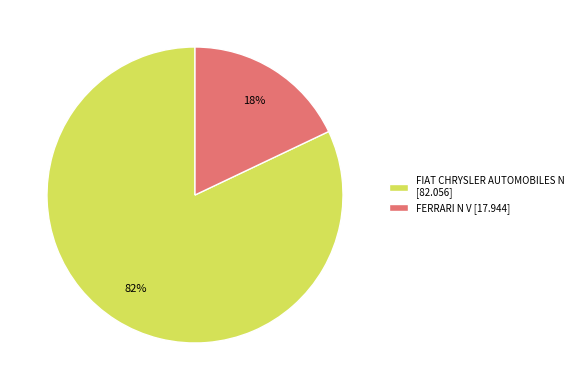

What is the smallest slice in the pie chart?

FERRARI N V